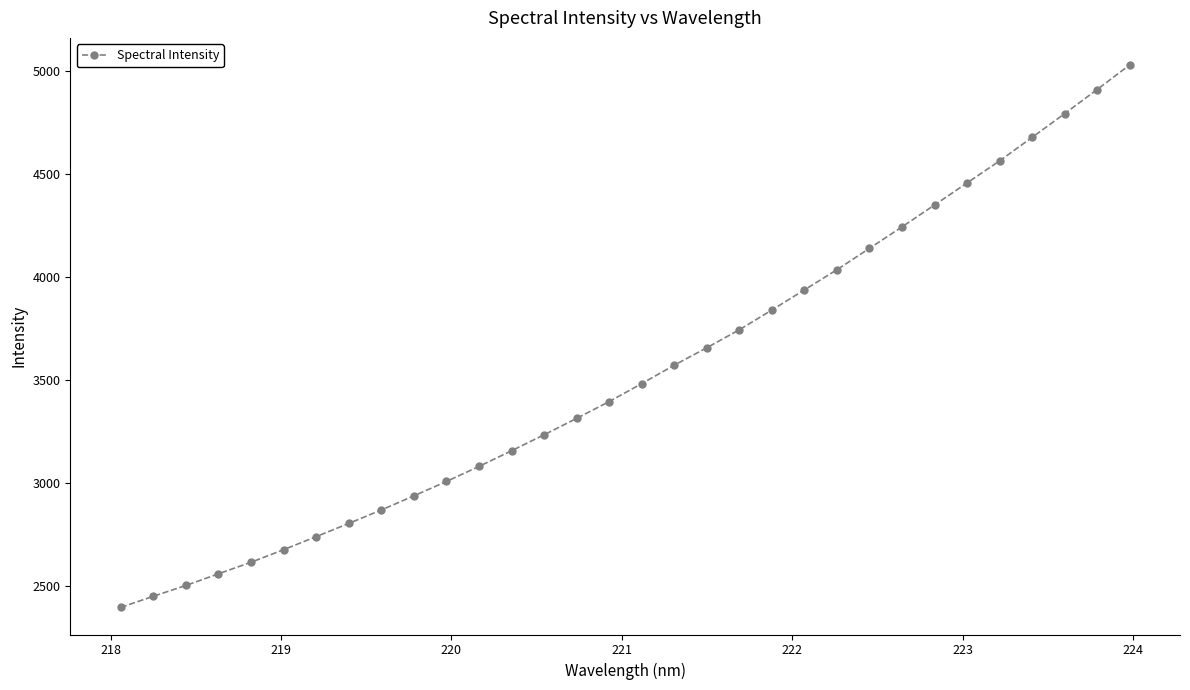

What is the difference between the maximum and minimum values?

2631.1